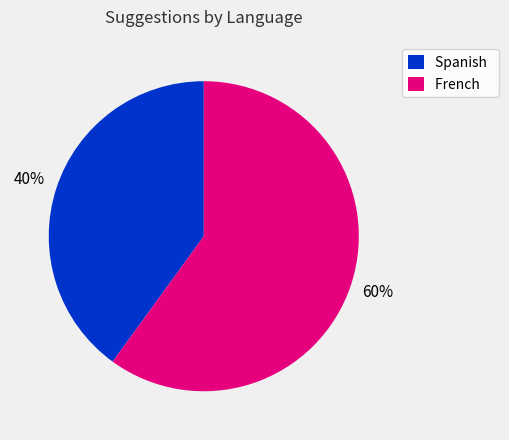

How many segments does this pie chart have?

2